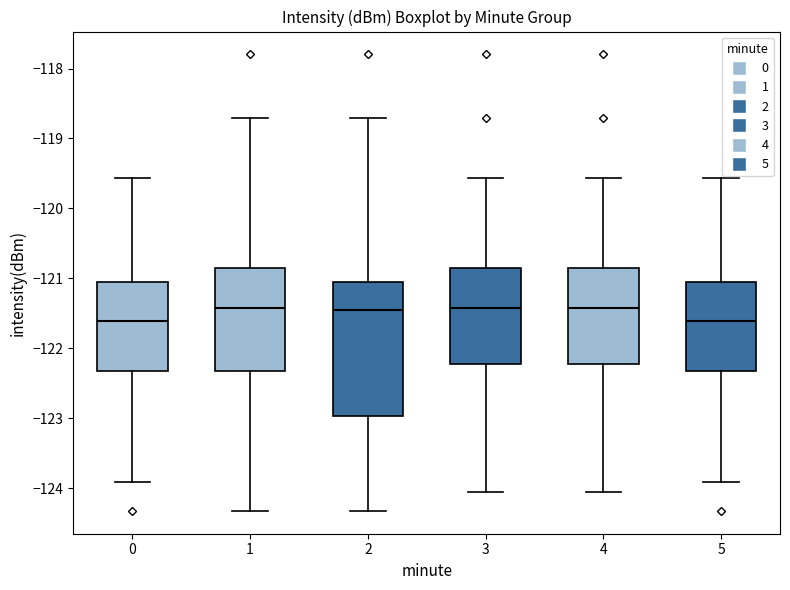

Where is the upper edge of the box at x = 1 on the y-axis? The values are not printed on the chart, so give them approximately, as read against the axis.

-120.9